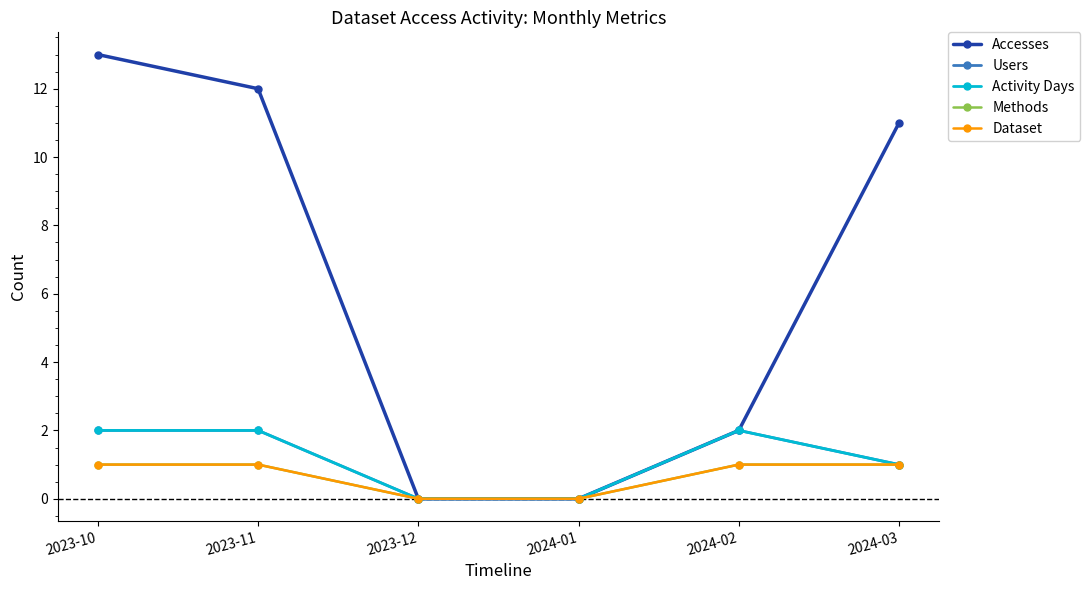

True or false: Dataset has a value of 1 at 2023-10.

True